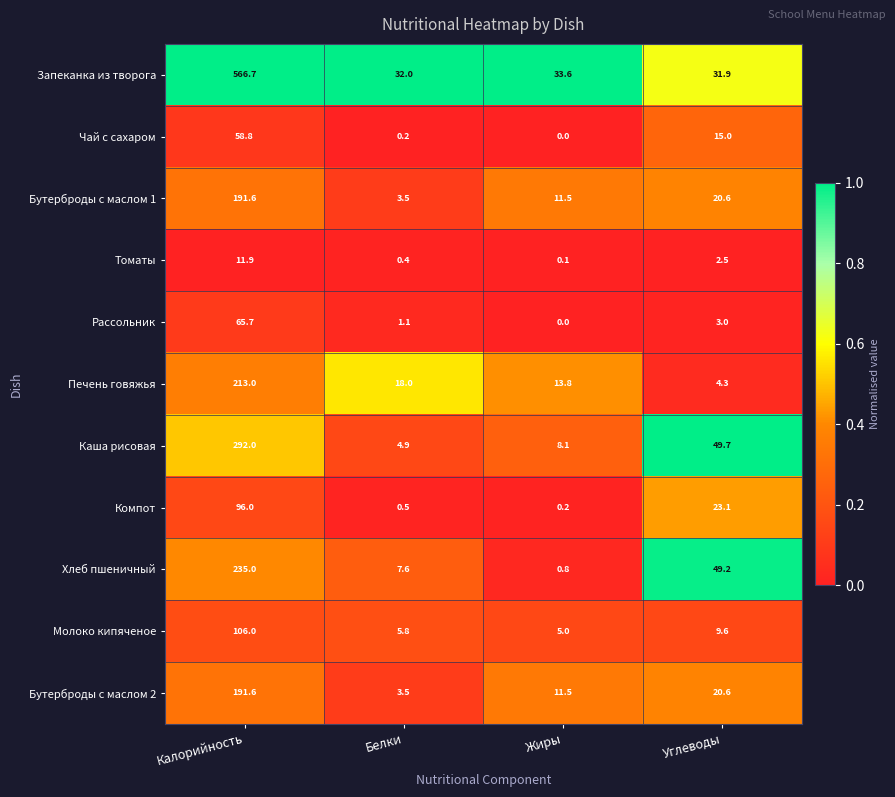

Between Калорийность and Углеводы, which series saw the biggest shift?

Запеканка из творога